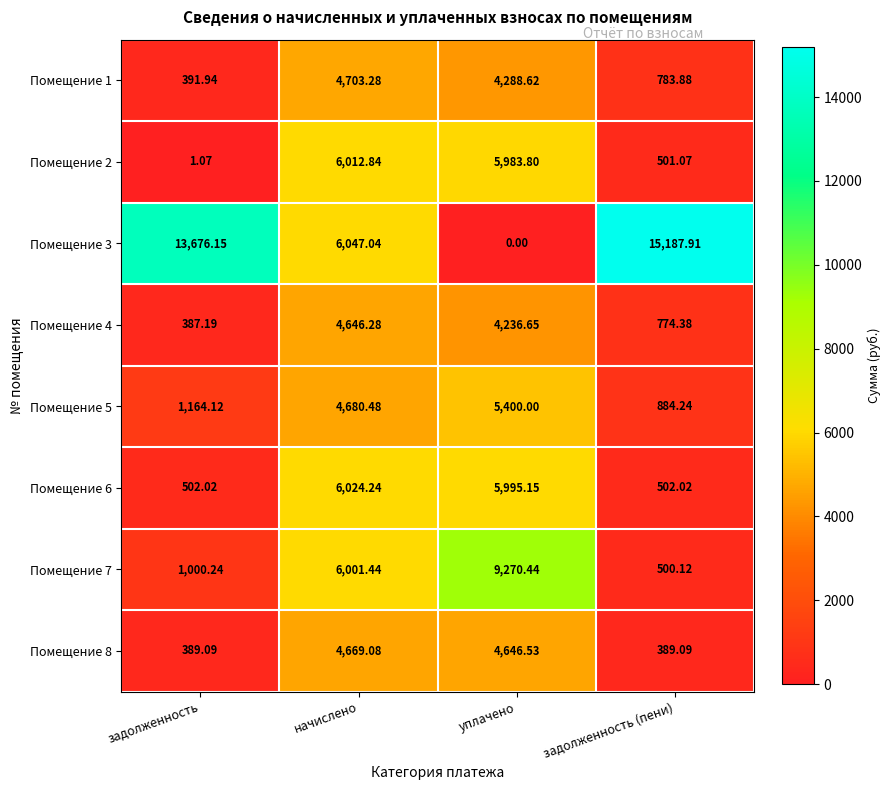

Rank the categories by Помещение 5 value from highest to lowest.

уплачено, начислено, задолженность, задолженность (пени)